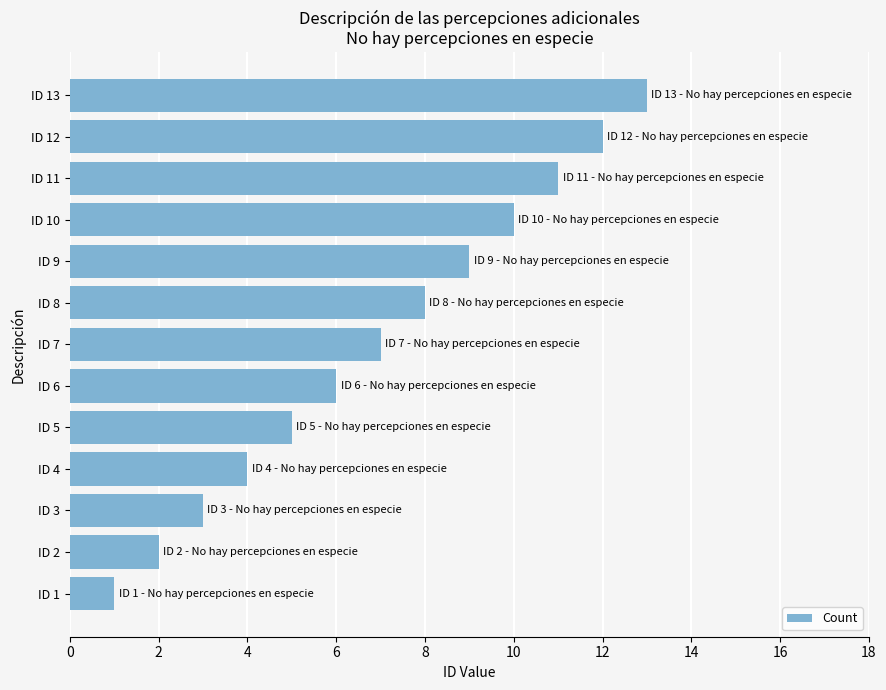

How many data points are less than 7?

6